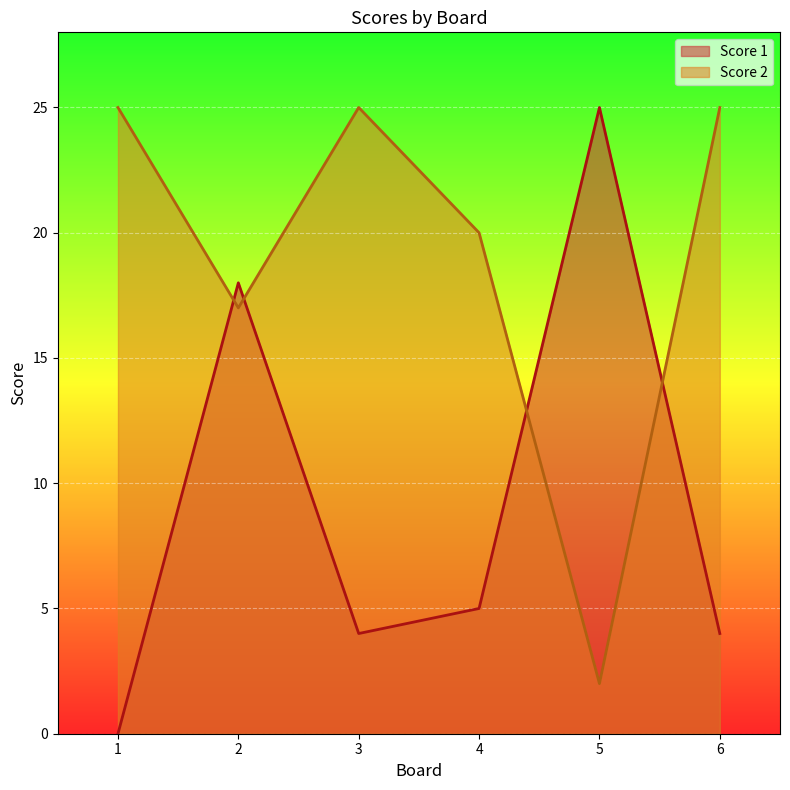

At which label does Score 2 reach its minimum?

5